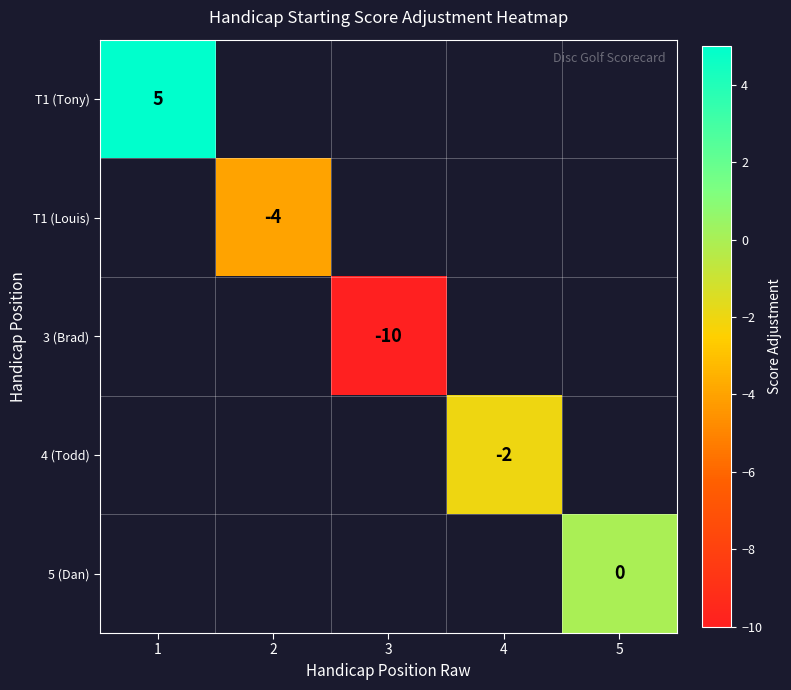

At which category does the chart reach its peak across all series?

1